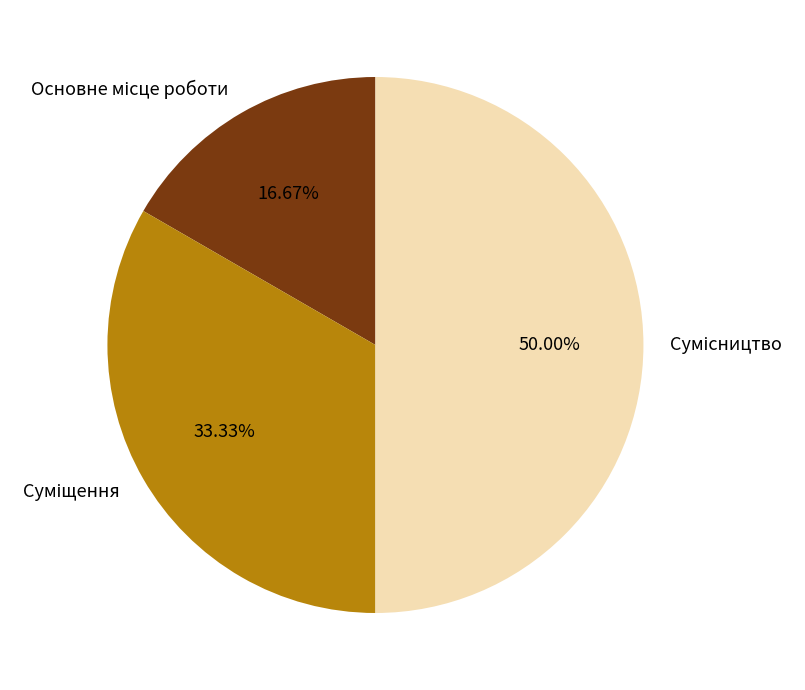

How many segments does this pie chart have?

3